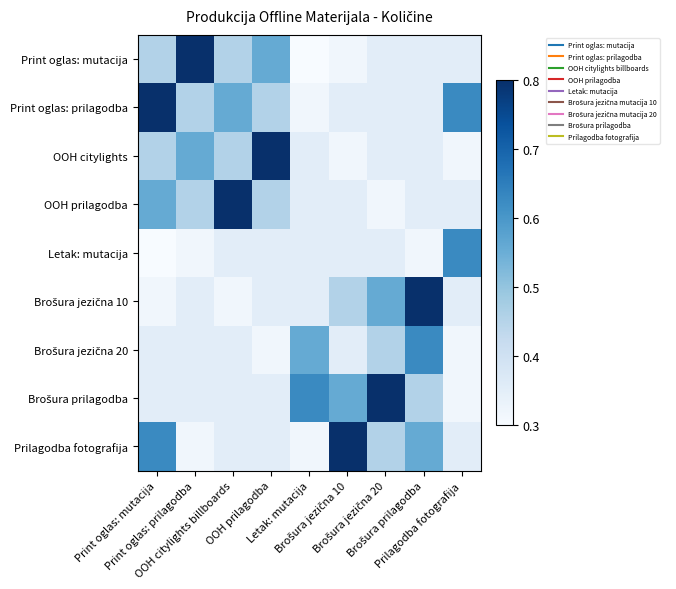

What is the greatest value displayed?

0.8